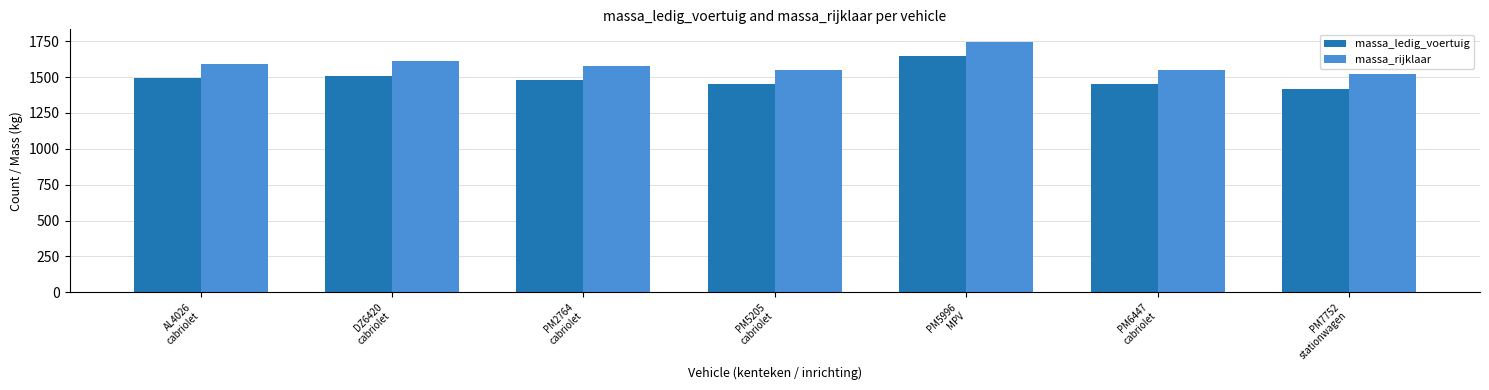

What is the approximate value of massa_rijklaar at PM5205
cabriolet, to the nearest 50?

1550